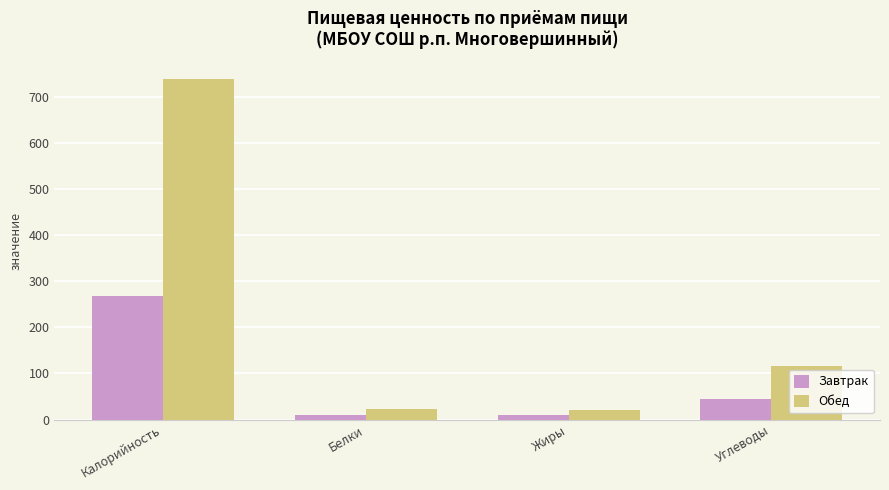

List the series in order of their peak value, lowest first.

Завтрак, Обед